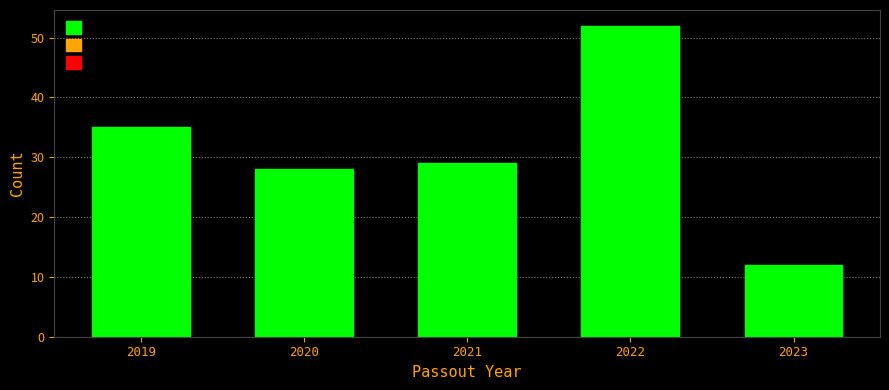

Reading left to right, list all the values displayed in this chart.

35	28	29	52	12